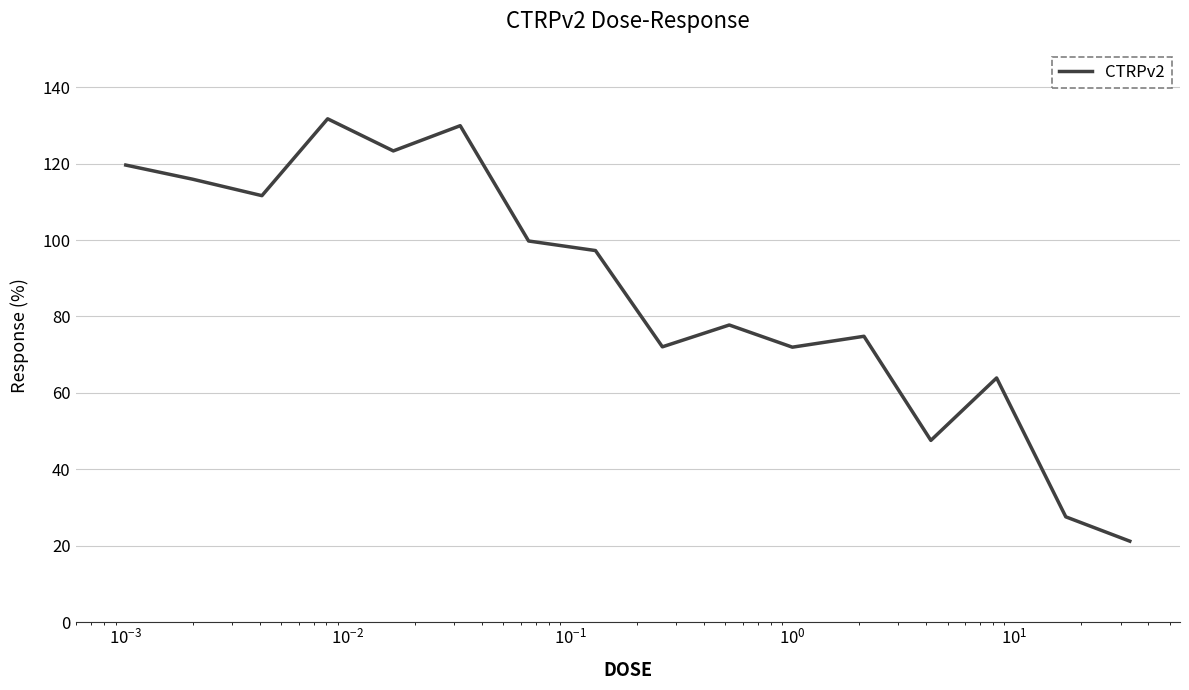

What is the smallest value displayed?

21.2